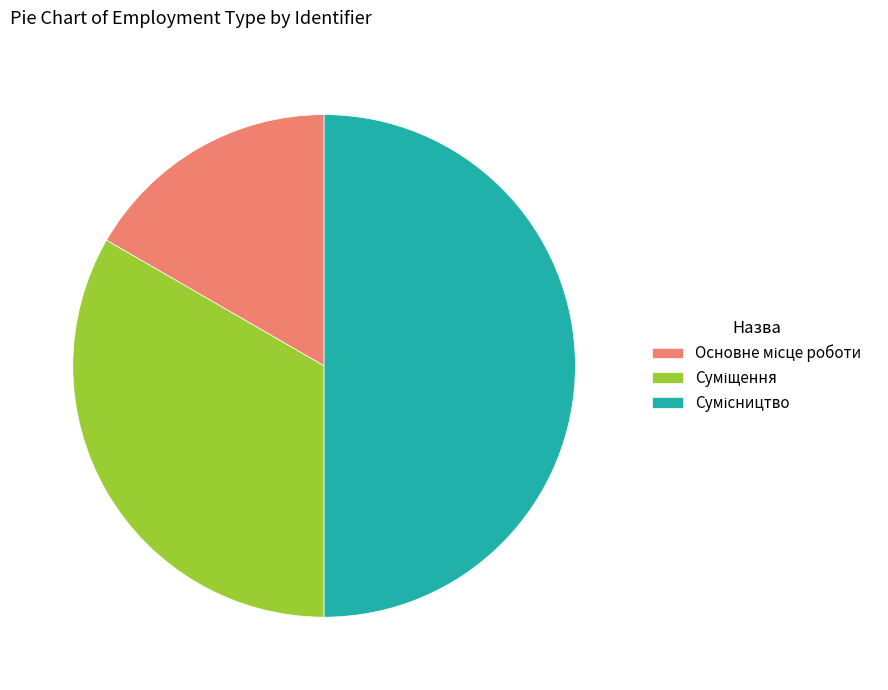

Count the number of slices in the pie.

3